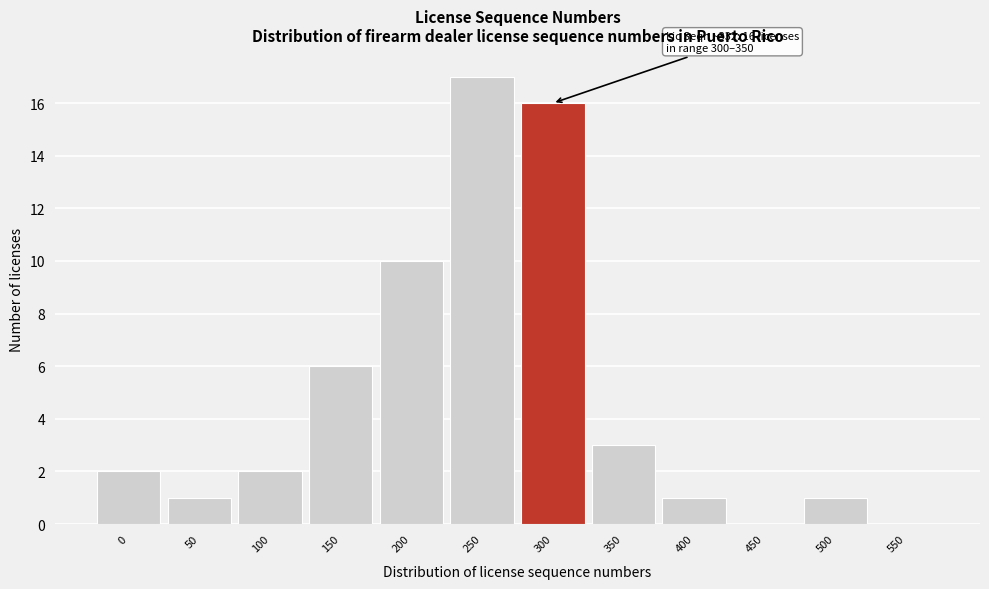

Reading left to right, extract all data points from this chart.

0=2	50=1	100=2	150=6	200=10	250=17	300=16	350=3	400=1	450=0	500=1	550=0